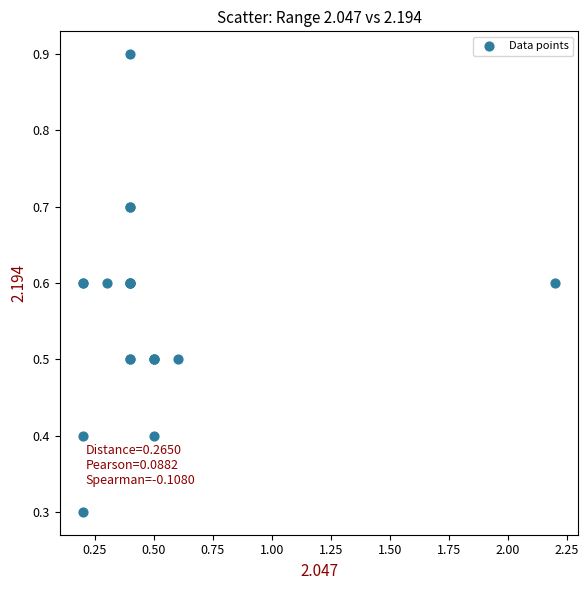

What Y value in the scatter plot is closest to 0?

0.3